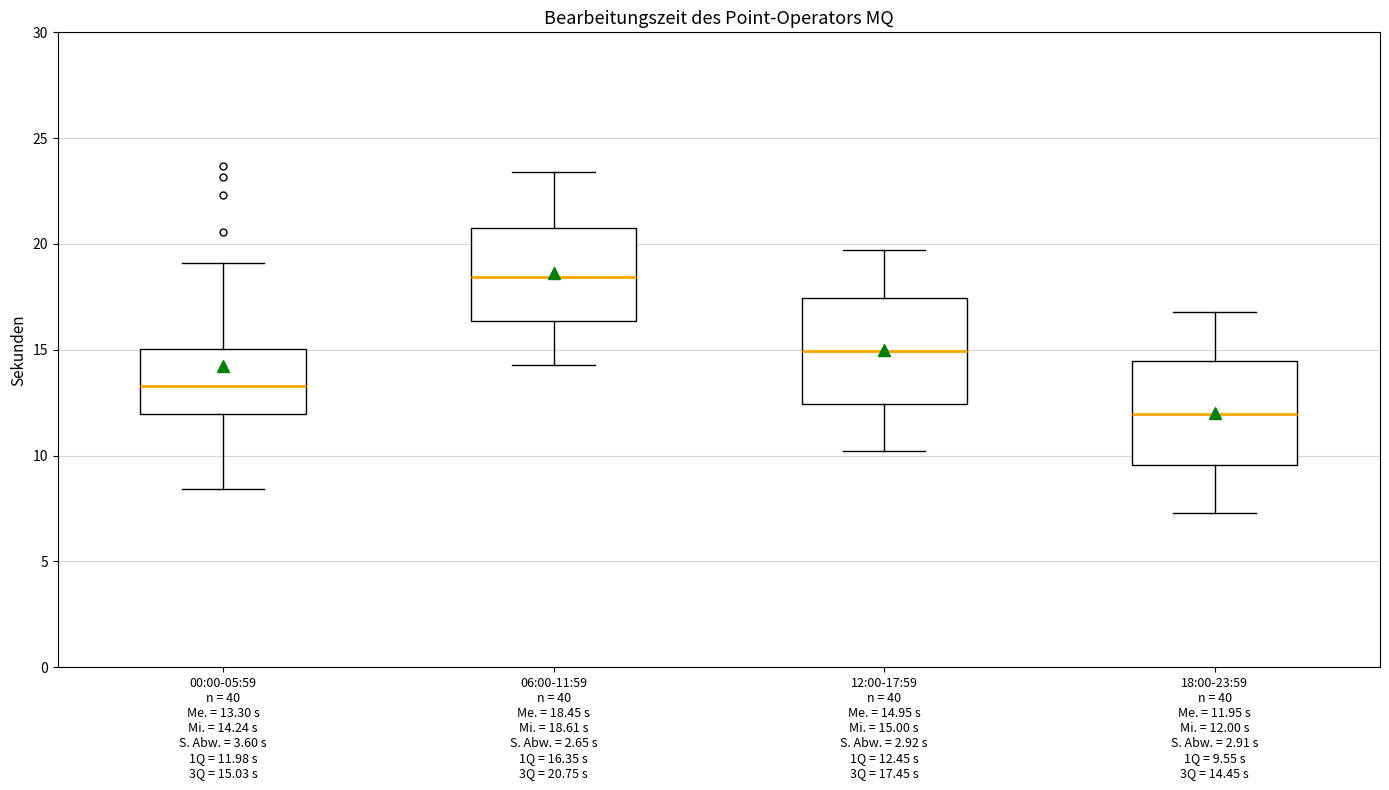

Which box's median line is the highest?

06:00-11:59 n = 40 Me. = 18.45 s Mi. = 18.61 s S. Abw. = 2.65 s 1Q = 16.35 s 3Q = 20.75 s